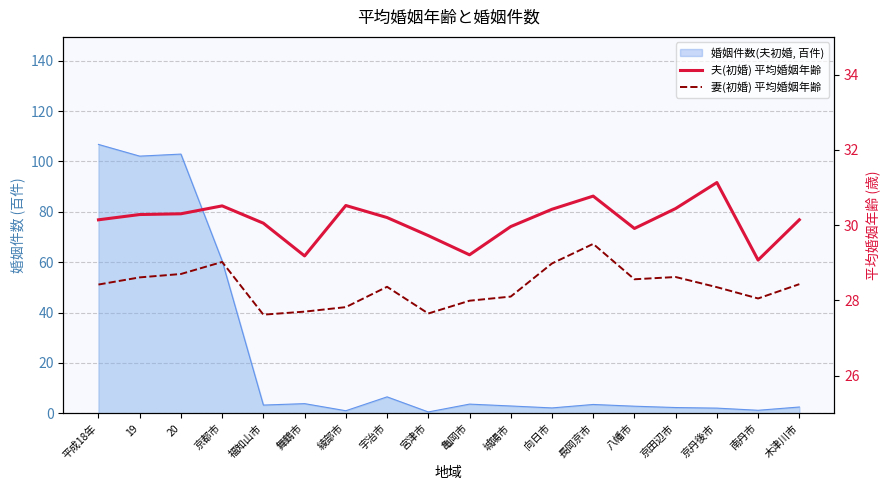

Is it true that 夫(初婚) 平均婚姻年齢 equals 17.6 at 亀岡市?

False